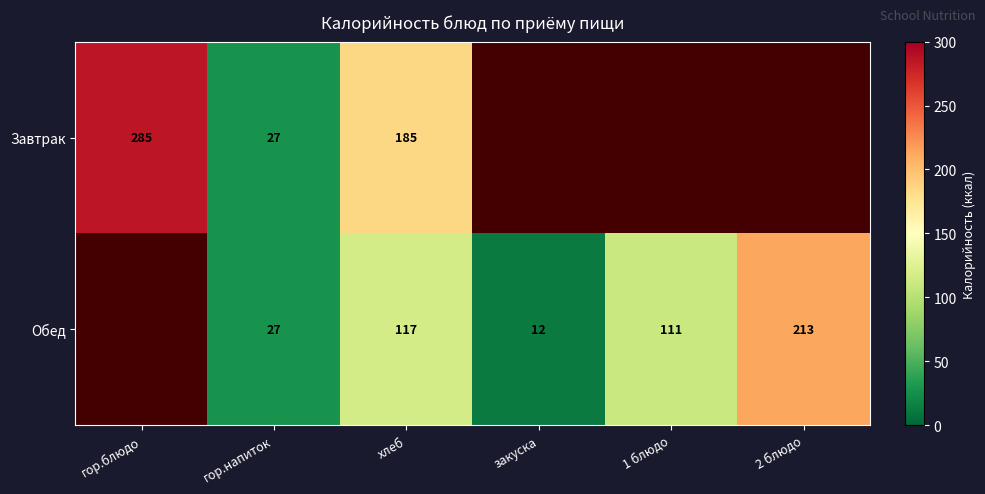

Rank the series at хлеб from highest to lowest value.

Завтрак, Обед